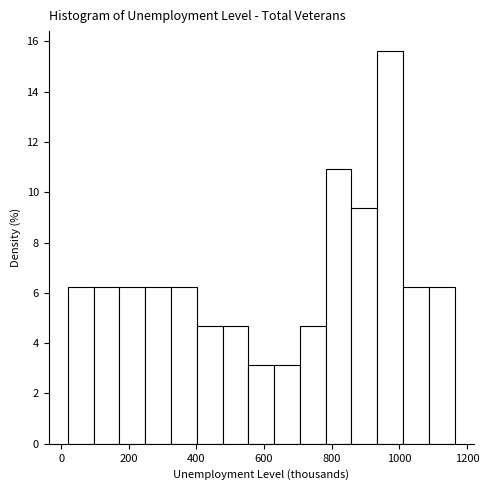

Read against the x-axis, roughly where is the centre of the tallest bar?

980